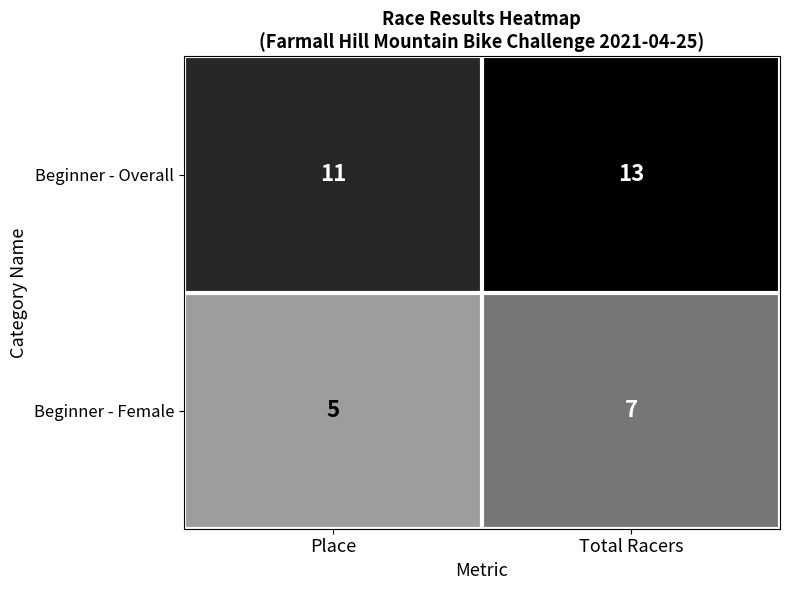

What is the maximum value for Beginner - Overall?

13